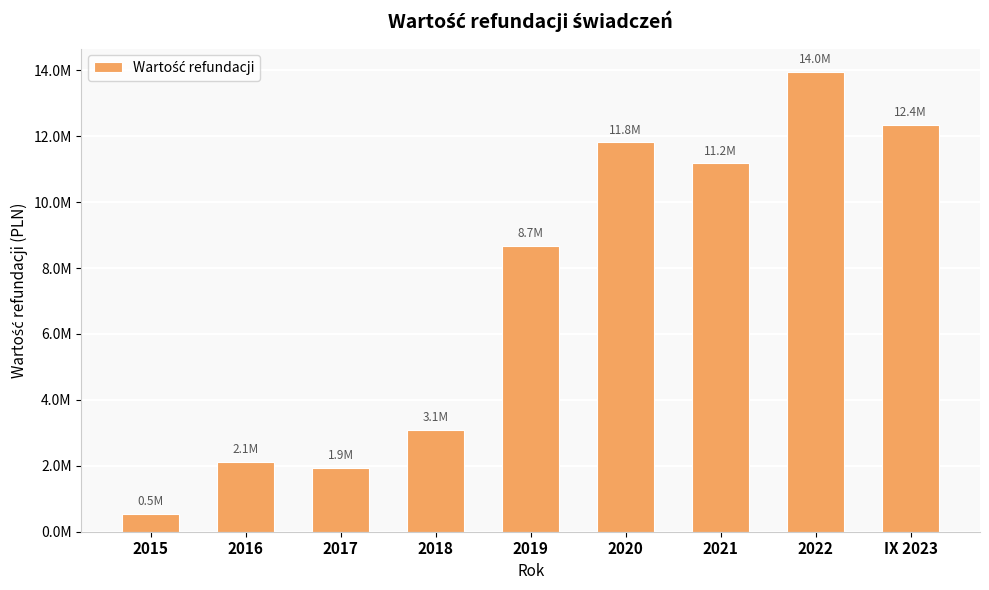

Does the chart contain stacked bars?

No